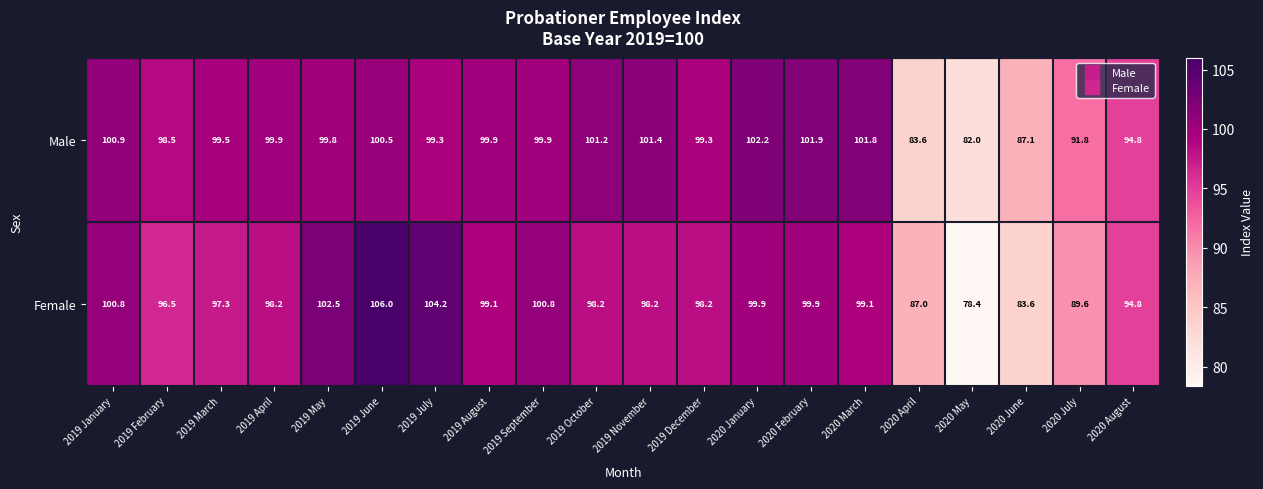

Read the Female value at 2020 February.

99.9